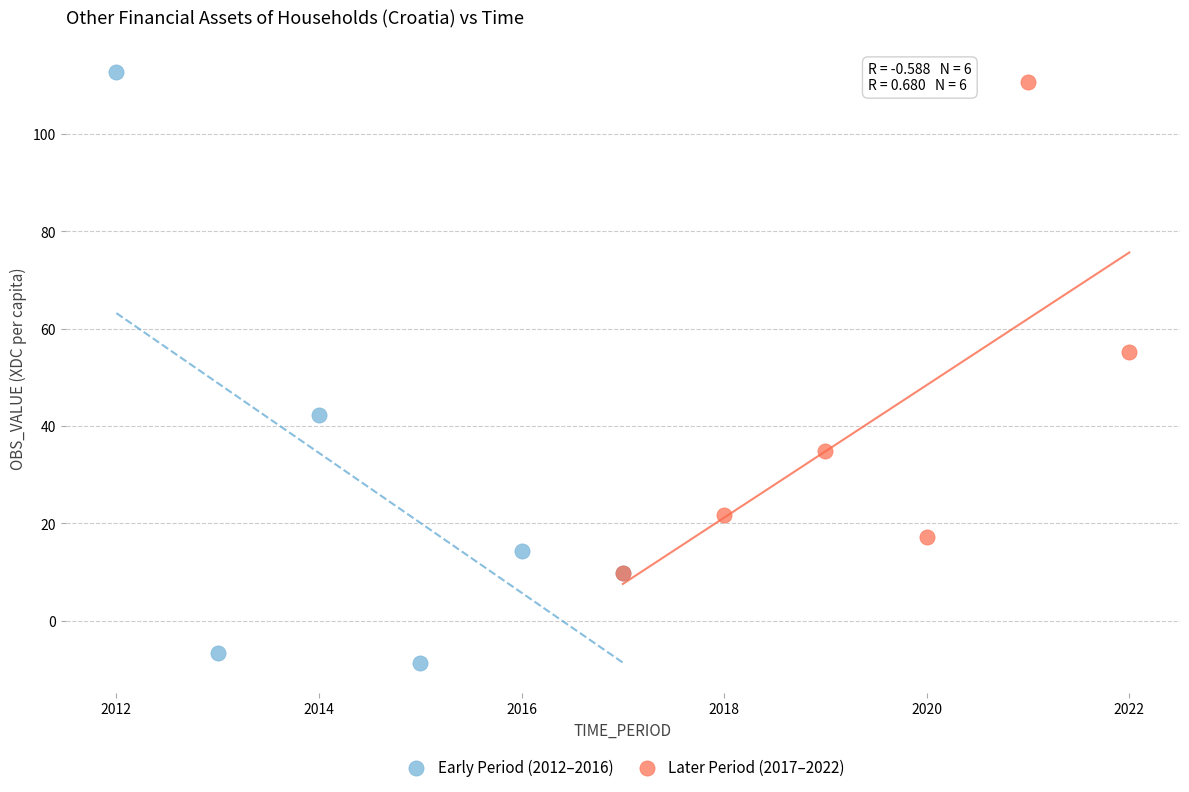

Which series contains the lowest Y value?

Early Period (2012–2016)